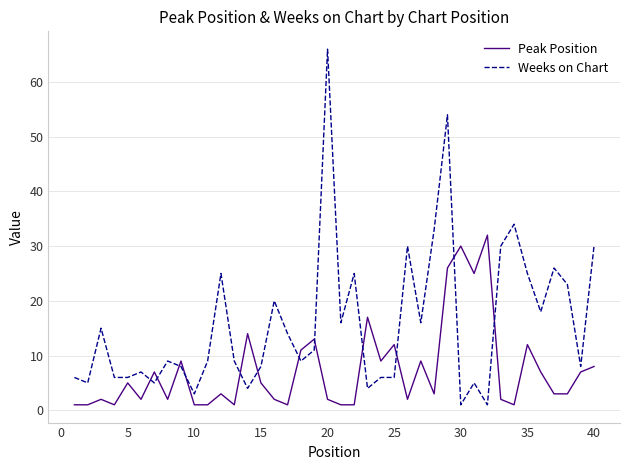

How many times do Peak Position and Weeks on Chart cross each other?

12